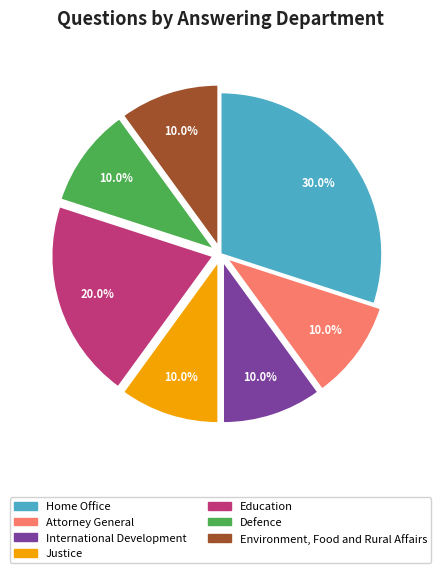

What portion of the pie excludes Defence?

90.0%